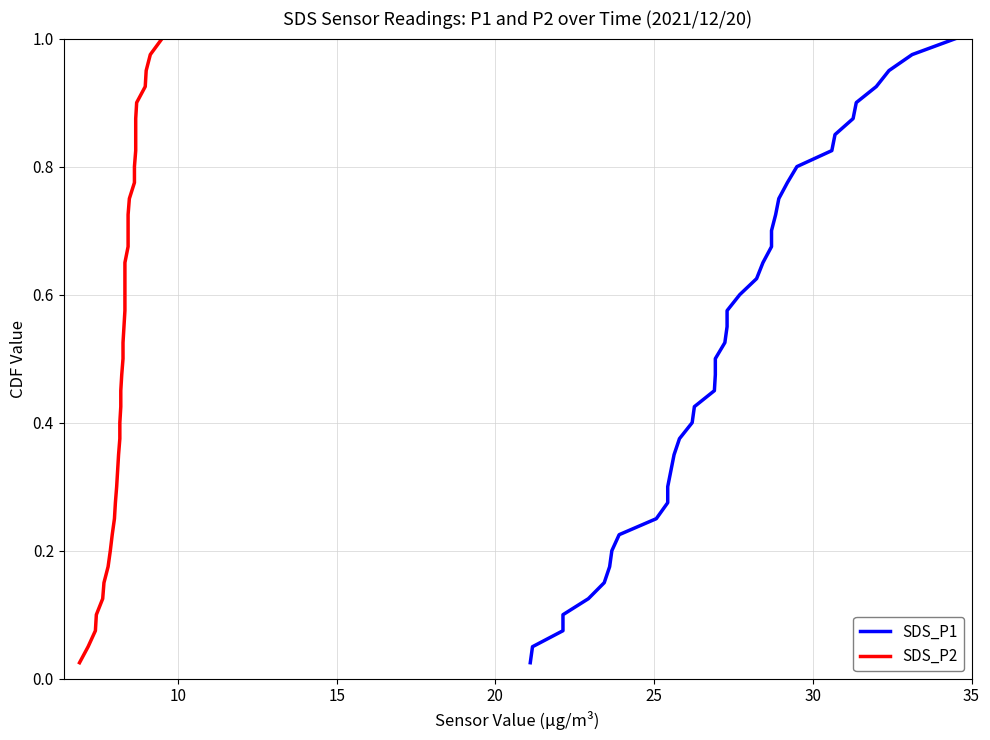

What is the value of the SDS_P1 point at the 9th from the left?

0.2